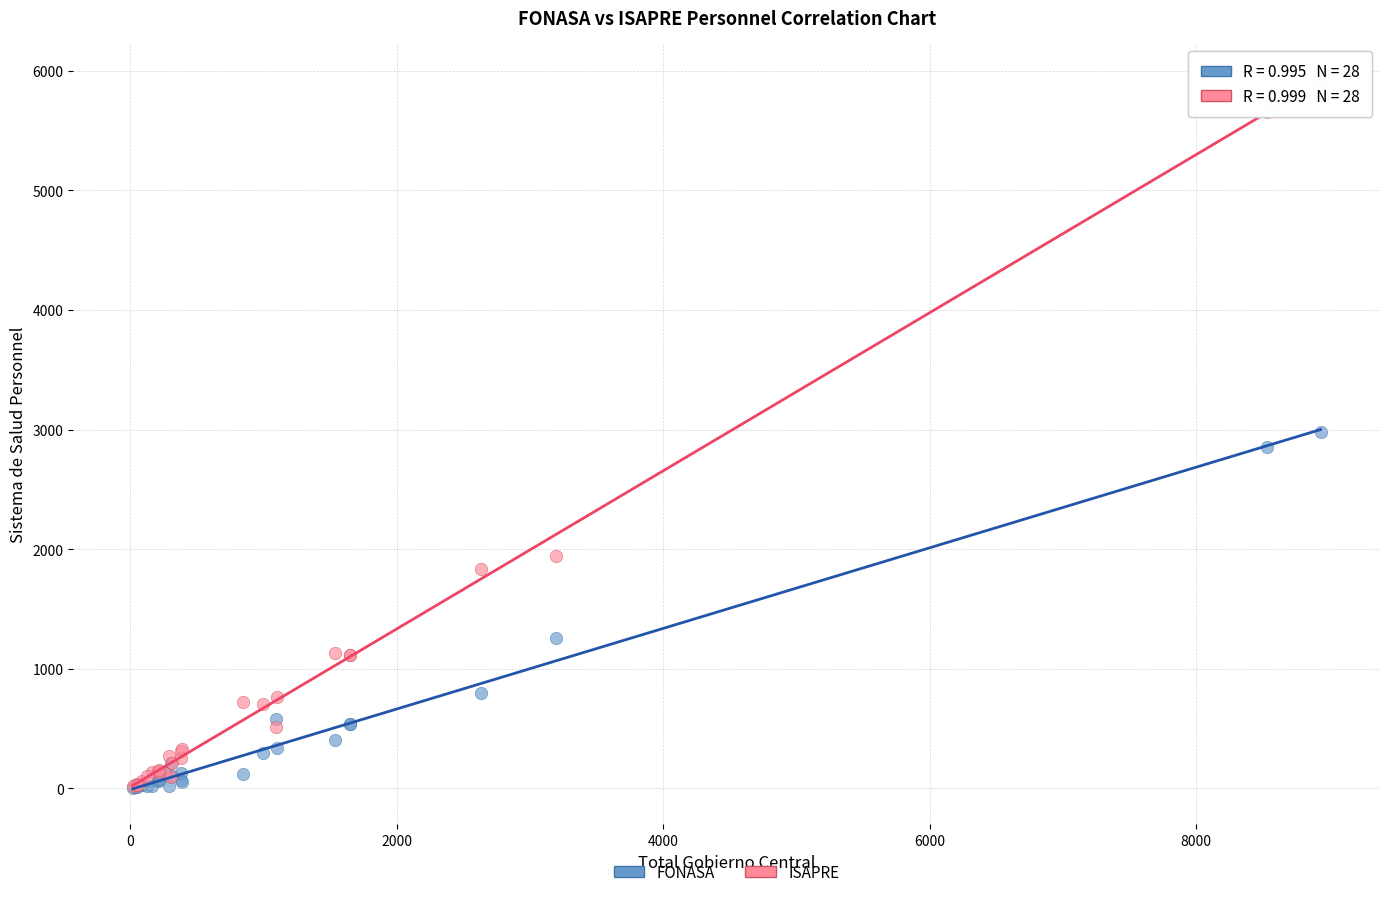

In the FONASA series, what Y value is closest to 1492?

1256